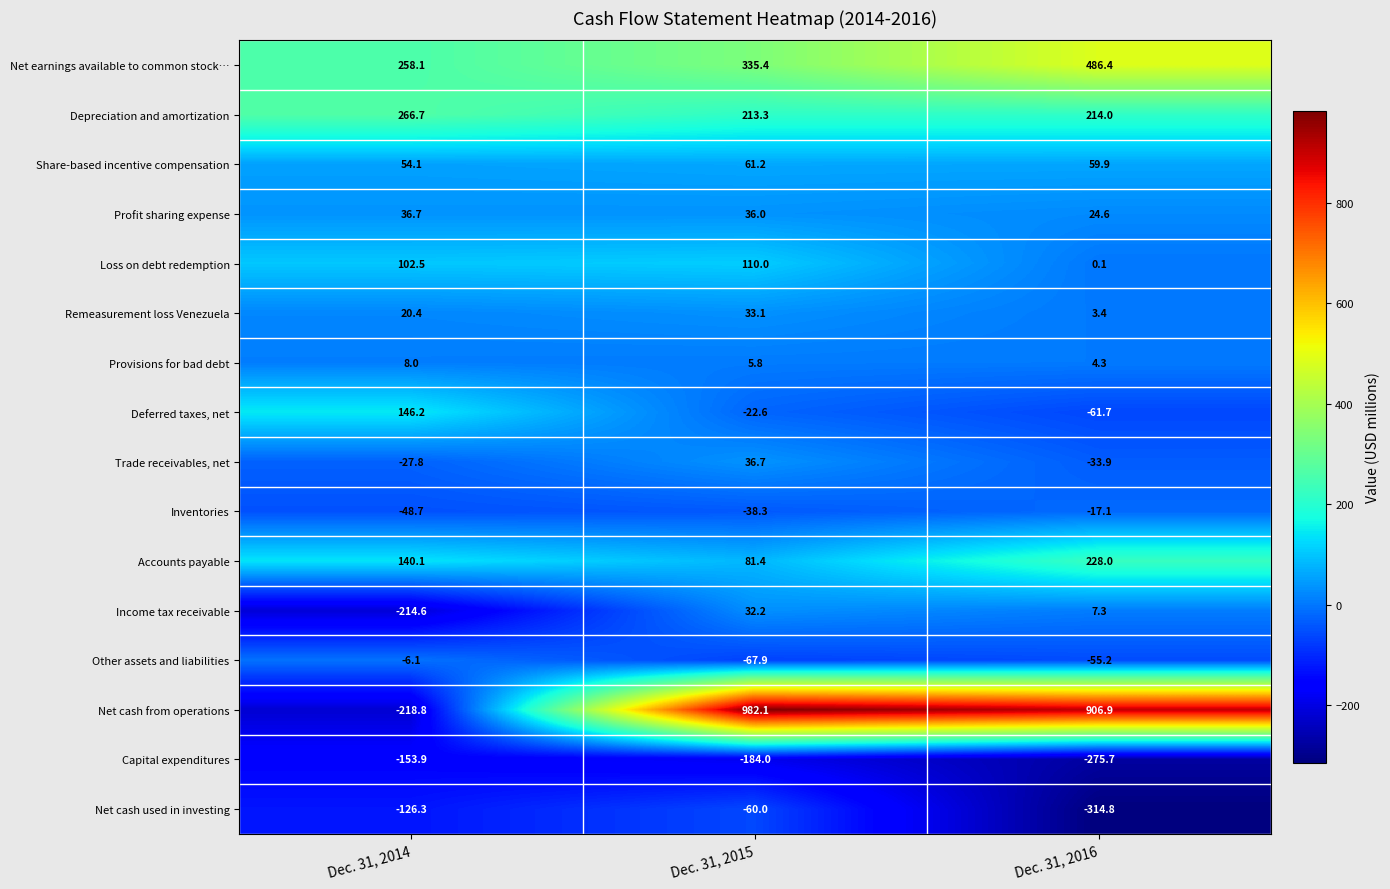

What is the spread (max minus min) of values at Dec. 31, 2014?

485.5